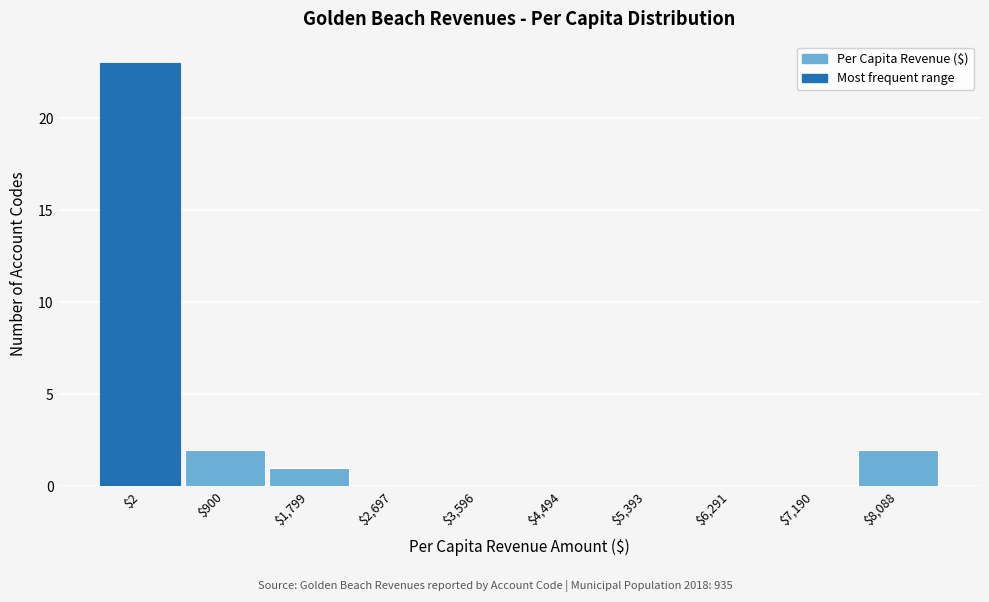

At which category does the chart reach its peak across all series?

$2